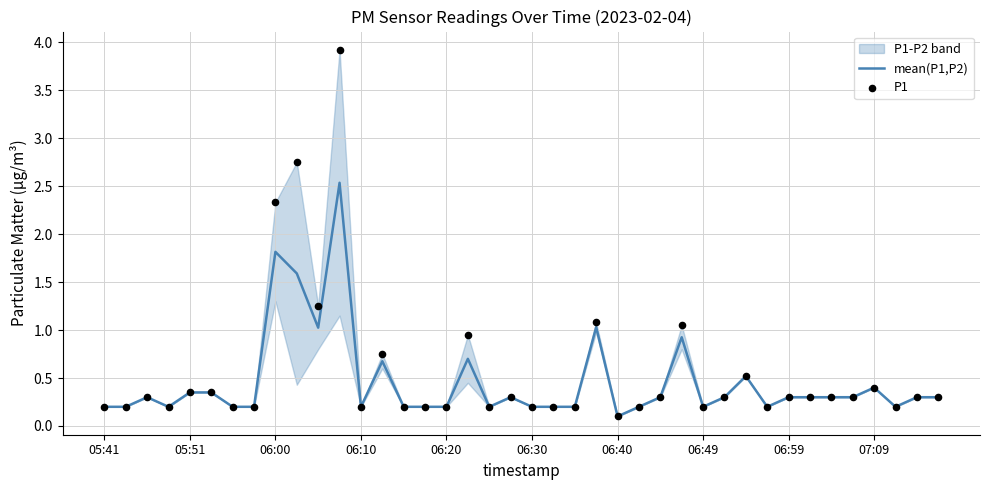

Which category has the lowest value in the mean(P1,P2) series?

06:40